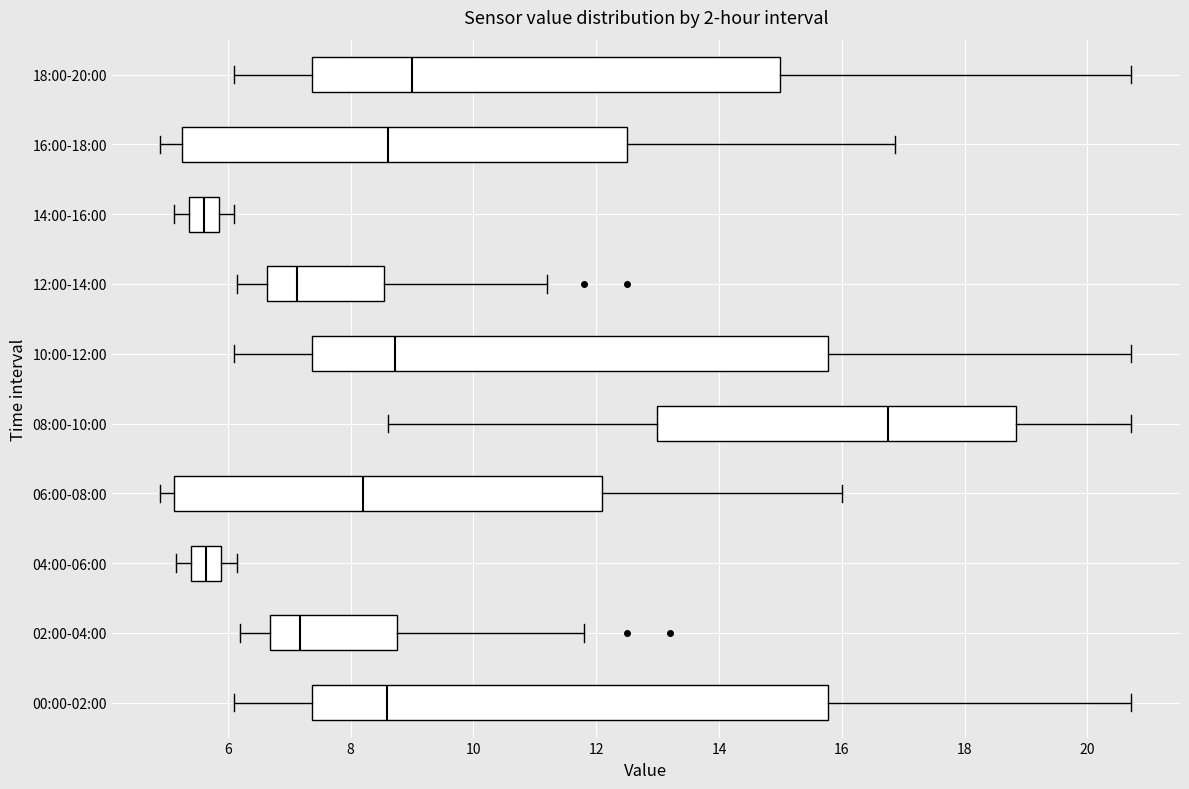

Reading bottom to top, read every box against the x-axis: the position of its median line, the range the box covers, and the ends of its whiskers. The values are not printed on the chart, so give them approximately, as read against the axis.

00:00-02:00: median 8.6, box 7.4 to 15.8, whiskers 6.2 to 20.8
02:00-04:00: median 7.2, box 6.6 to 8.8, whiskers 6.2 to 11.8
04:00-06:00: median 5.6, box 5.4 to 5.8, whiskers 5.2 to 6.2
06:00-08:00: median 8.2, box 5.2 to 12.2, whiskers 5.0 to 16.0
08:00-10:00: median 16.8, box 13.0 to 18.8, whiskers 8.6 to 20.8
10:00-12:00: median 8.8, box 7.4 to 15.8, whiskers 6.2 to 20.8
12:00-14:00: median 7.2, box 6.6 to 8.6, whiskers 6.2 to 11.2
14:00-16:00: median 5.6, box 5.4 to 5.8, whiskers 5.2 to 6.2
16:00-18:00: median 8.6, box 5.2 to 12.6, whiskers 5.0 to 16.8
18:00-20:00: median 9.0, box 7.4 to 15.0, whiskers 6.2 to 20.8